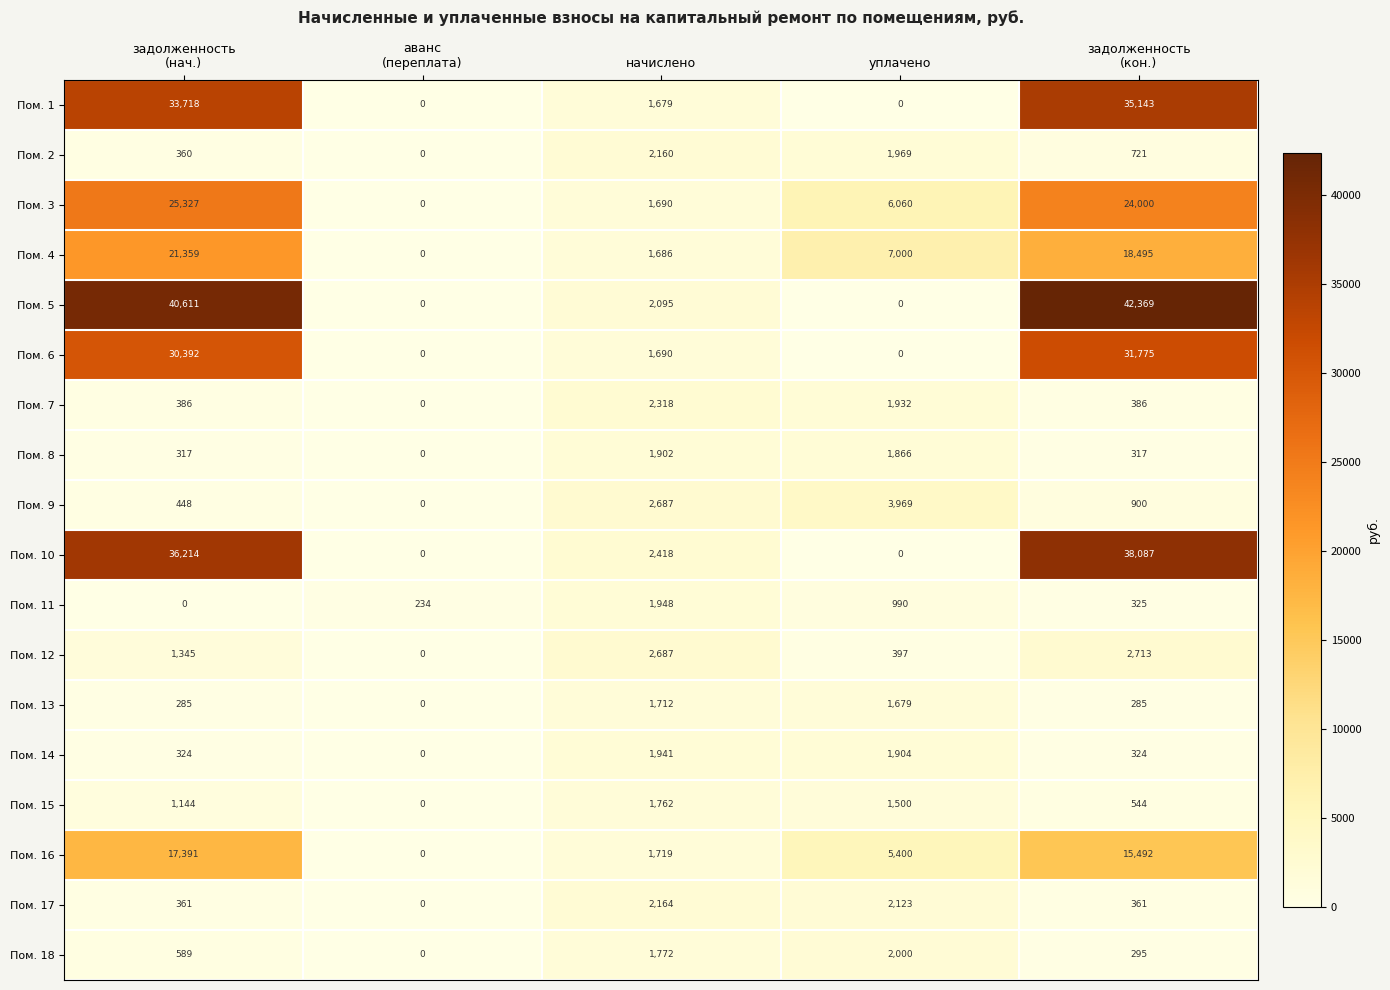

How many categories are shown in the chart?

5